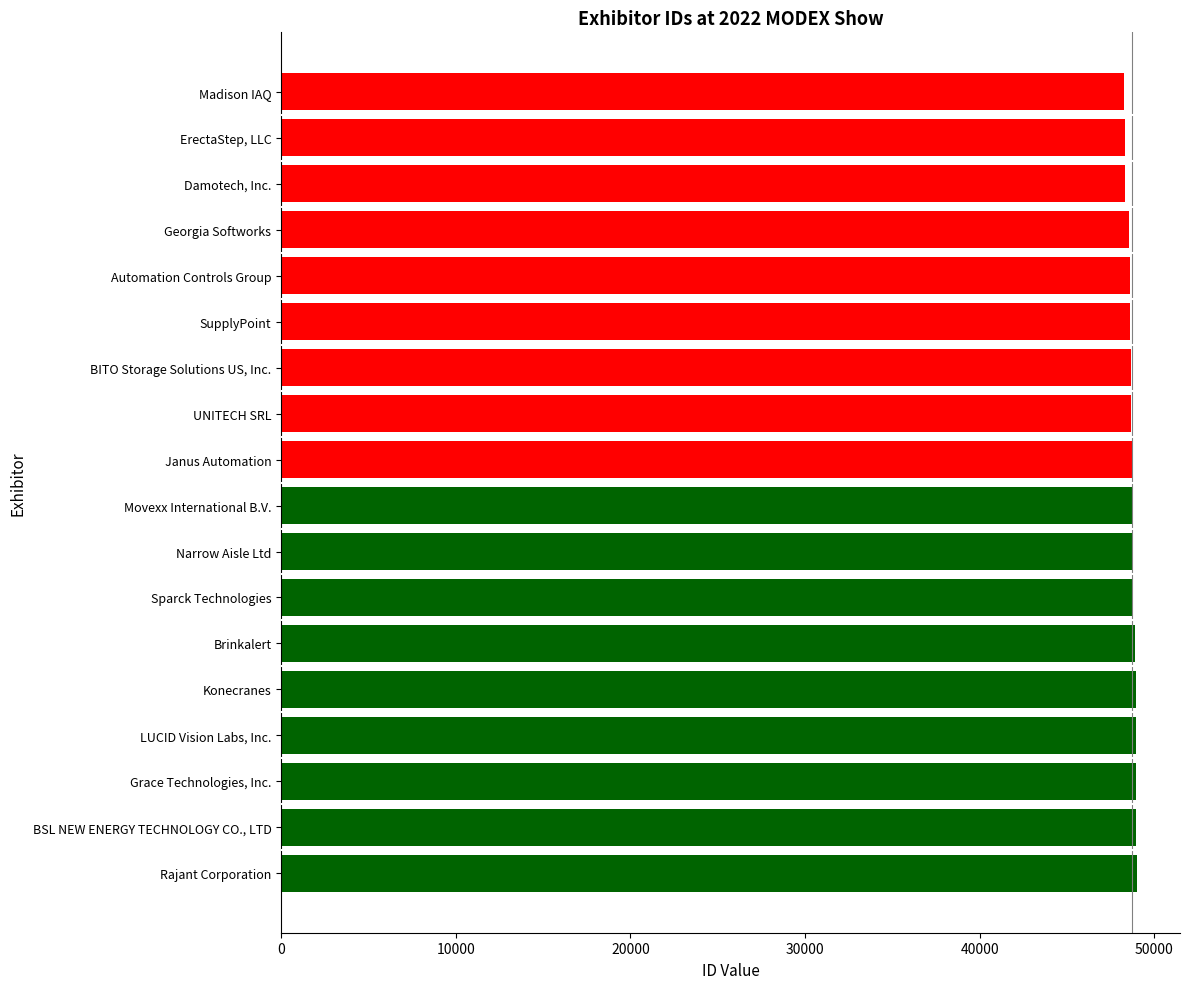

What is the difference between the maximum and minimum values?

751